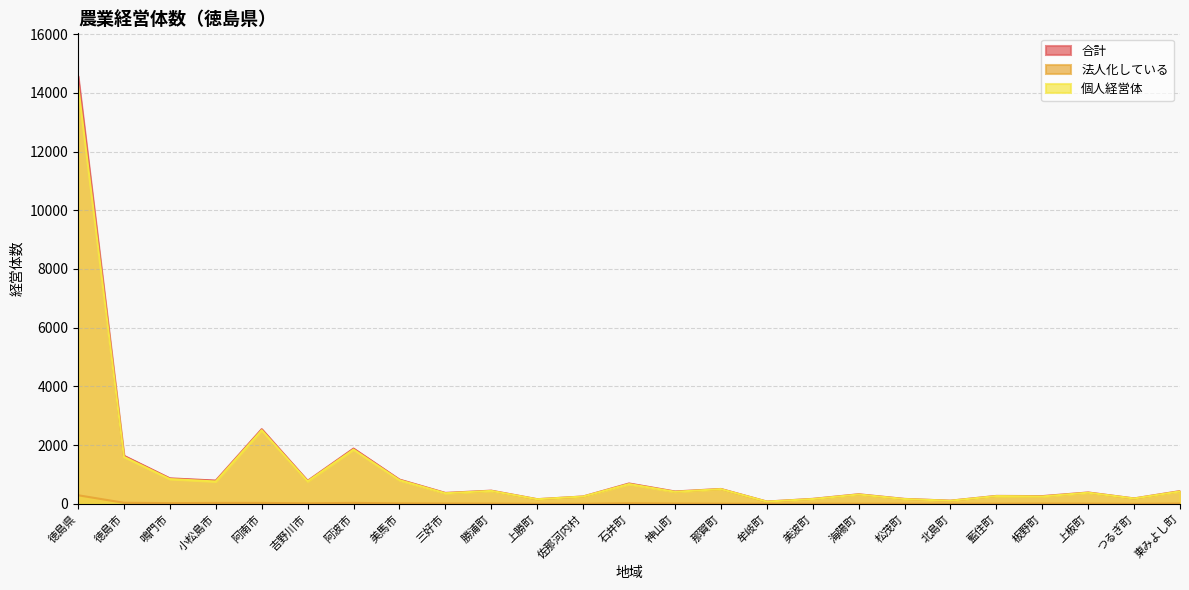

Reading right to left, list all the values displayed in this chart.

合計: 434	184	387	263	270	108	168	326	169	78	507	421	693	251	158	449	372	826	1882	784	2542	792	868	1636	14568
法人化している: 10	1	7	10	5	2	4	5	4	1	5	10	19	2	1	8	11	16	32	18	31	31	24	36	293
個人経営体: 424	183	380	252	265	106	164	319	164	77	502	410	674	249	157	441	361	807	1849	766	2508	761	844	1600	14263